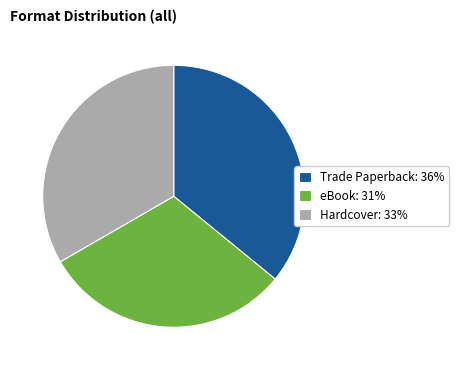

Approximately how many times larger is the value at Trade Paperback compared to eBook?

1.2